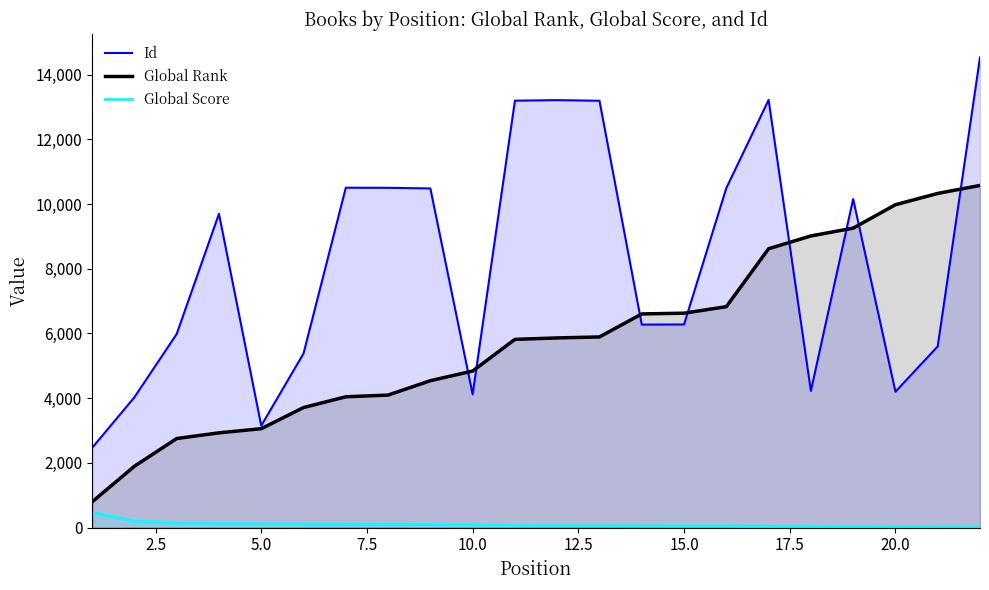

Which series has the widest spread of values?

Id